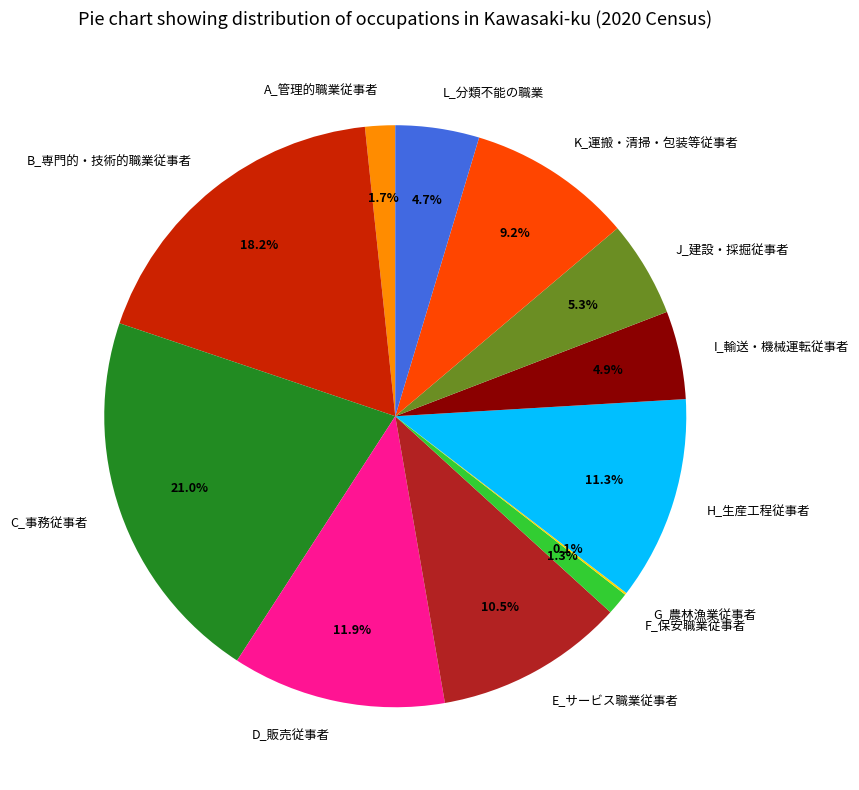

To the nearest percent, what is the combined percentage of K_運搬・清掃・包装等従事者 and A_管理的職業従事者?

11%